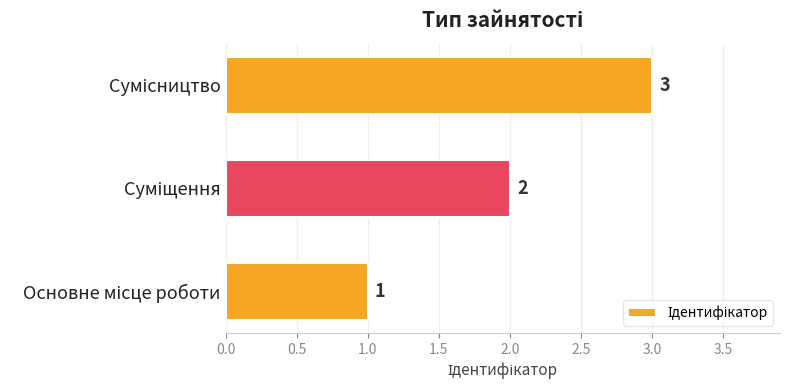

Count the number of categories in the chart.

3